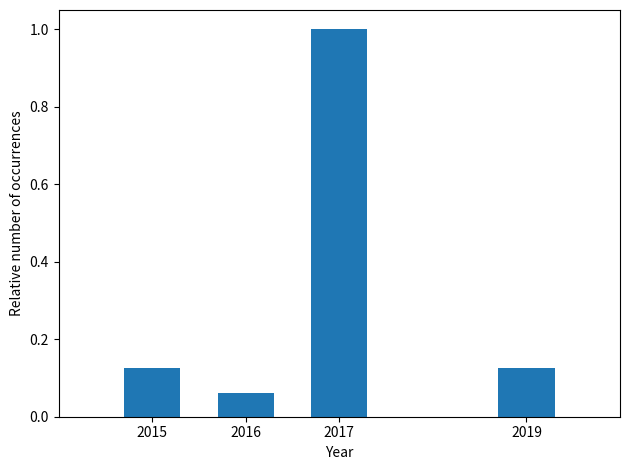

Between 2019 and 2016, which is larger?

2019